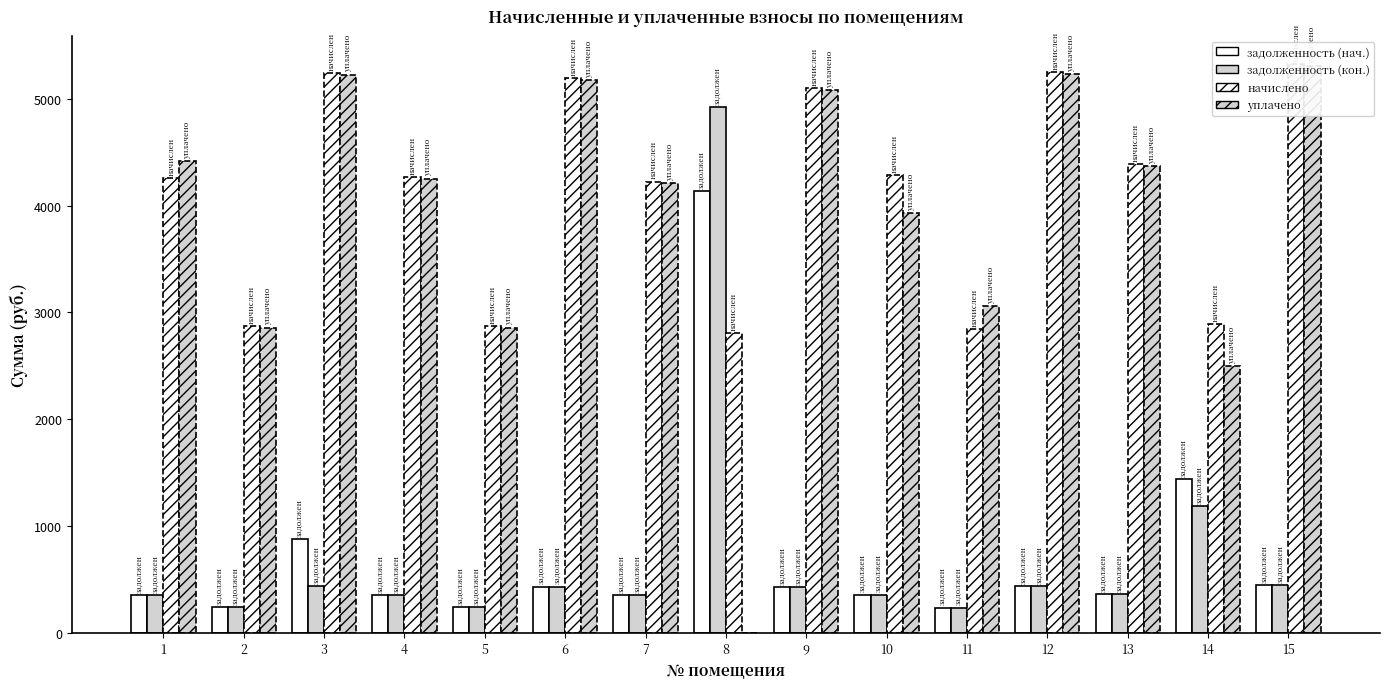

Which series has the widest spread of values?

уплачено